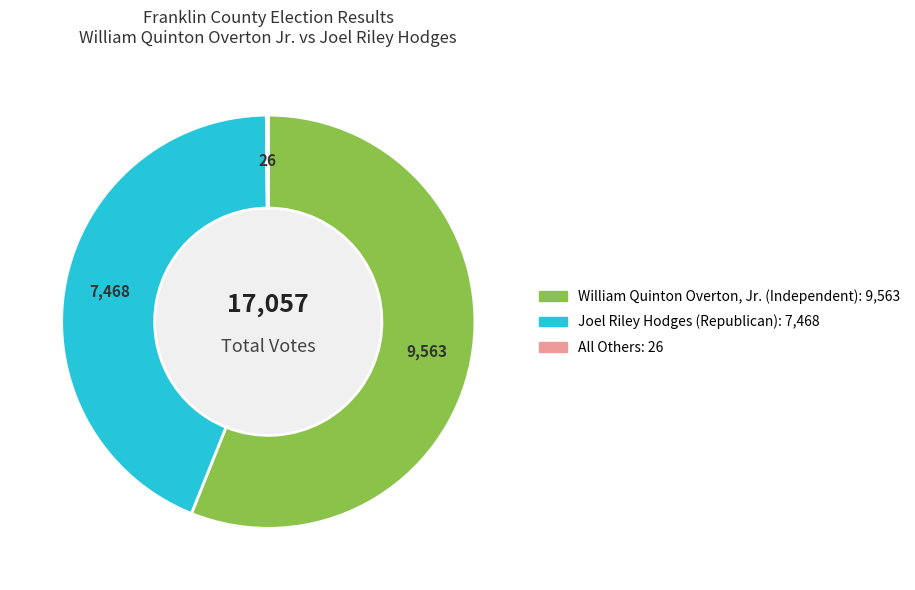

To the nearest percent, what is the average slice percentage?

33%